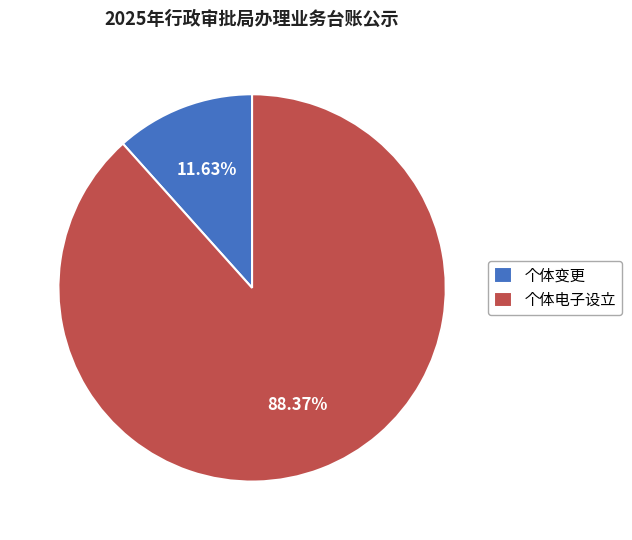

Which category has the smallest portion of the pie?

个体变更